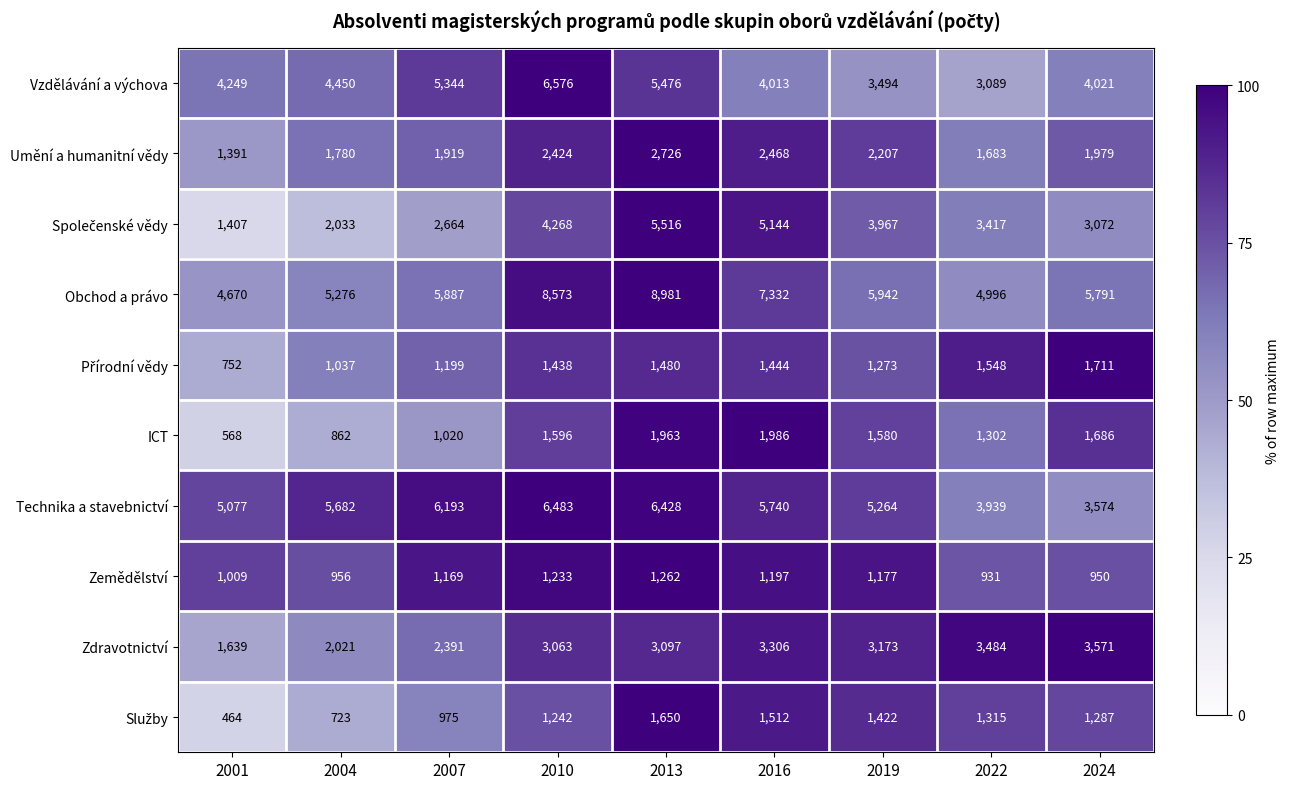

Which series has the largest total across all categories?

Obchod a právo